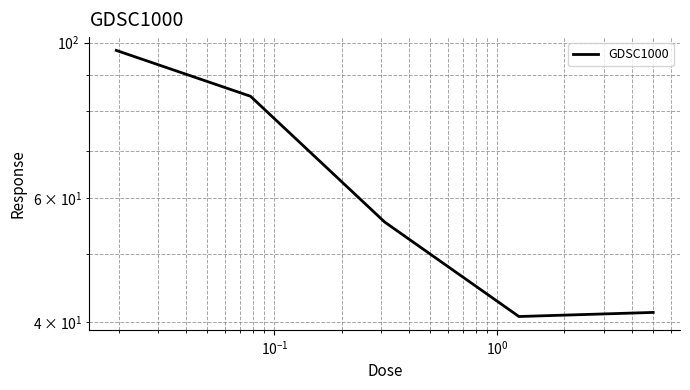

Which category has the lowest value across all series?

$\mathdefault{10^{0}}$